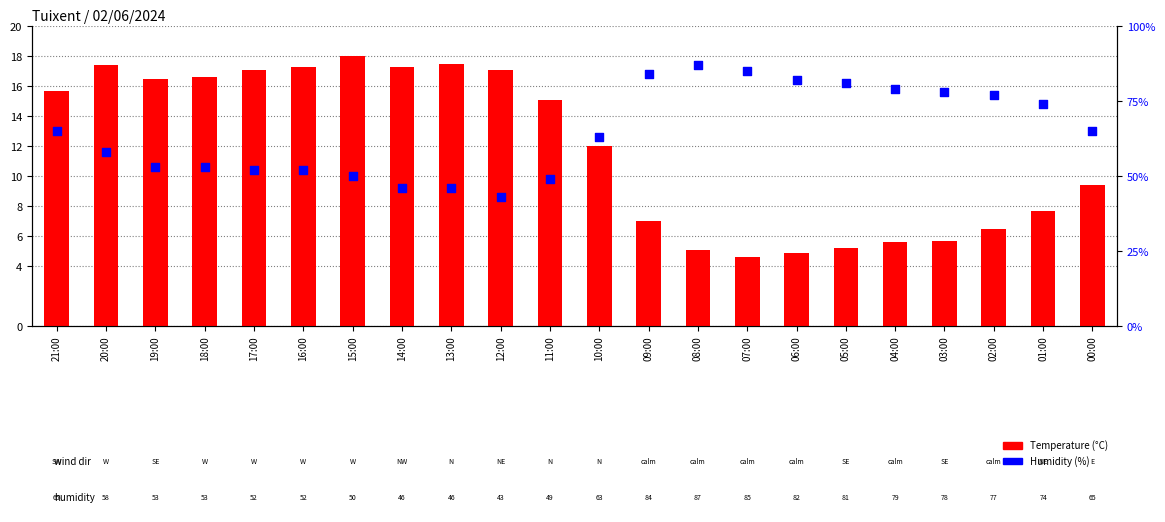

At how many categories does at least one series exceed 35?

22